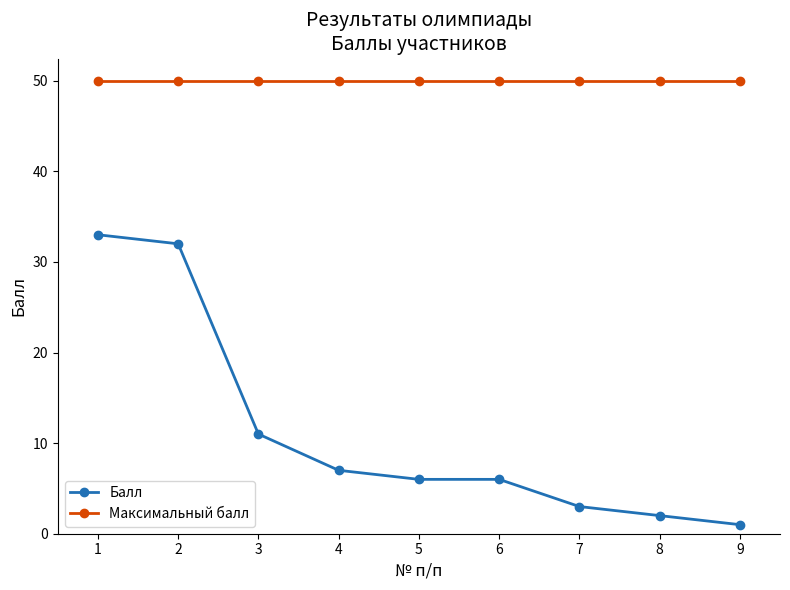

Is the value of Максимальный балл at 4 greater than the value of Балл at 2?

Yes